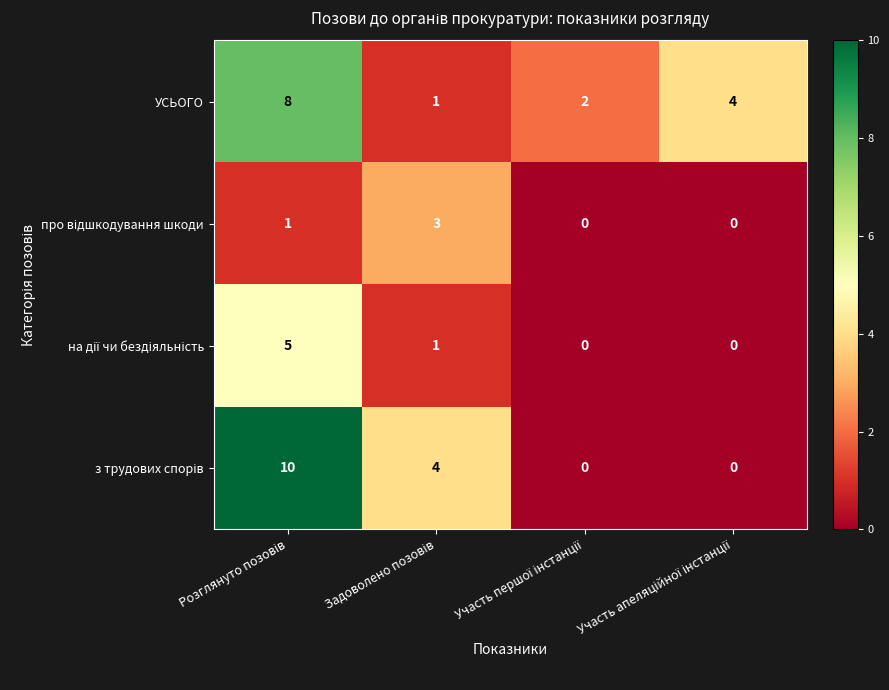

Which series has the largest total across all categories?

УСЬОГО